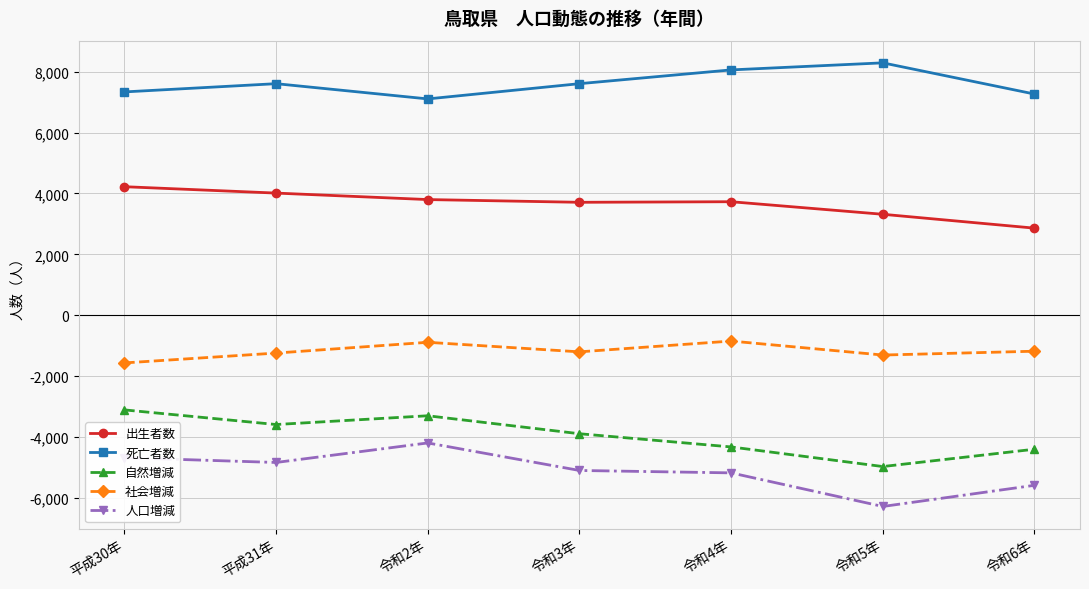

In 自然増減, how many points are higher than both neighbors (excluding endpoints)?

1